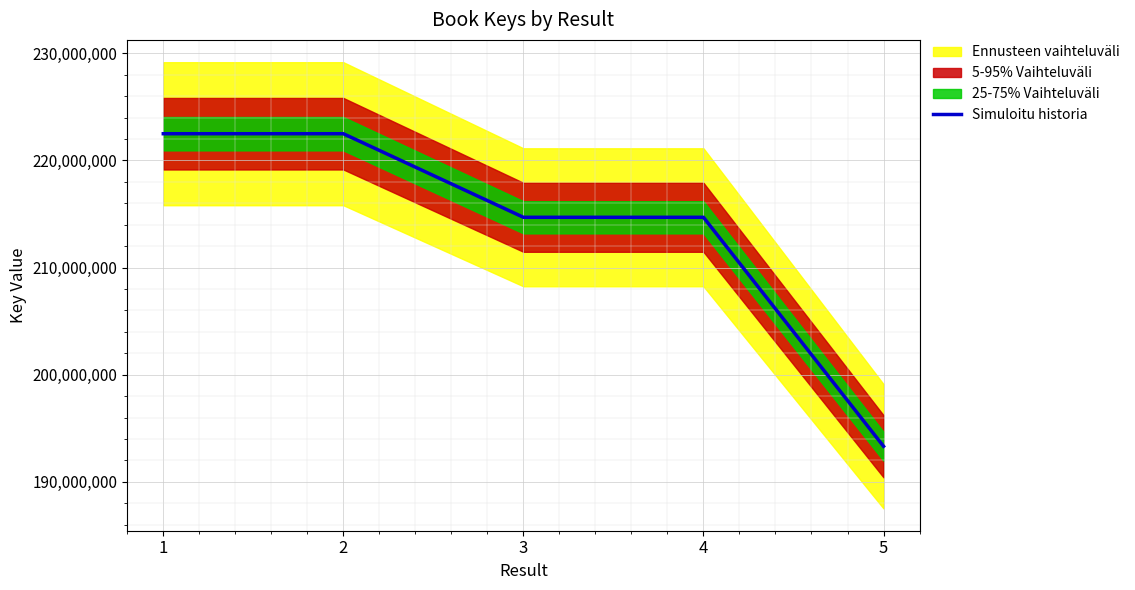

At which label is the value closest to 207907501?

3